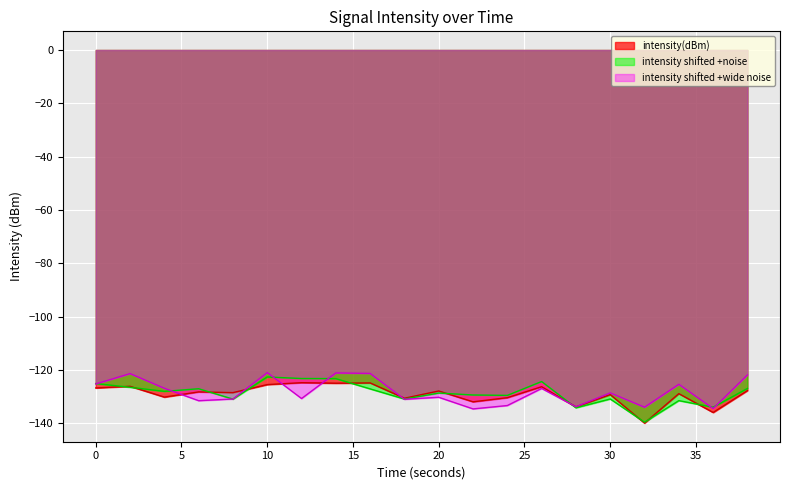

The value of intensity shifted +noise at 0 is -125.1. True or false?

True